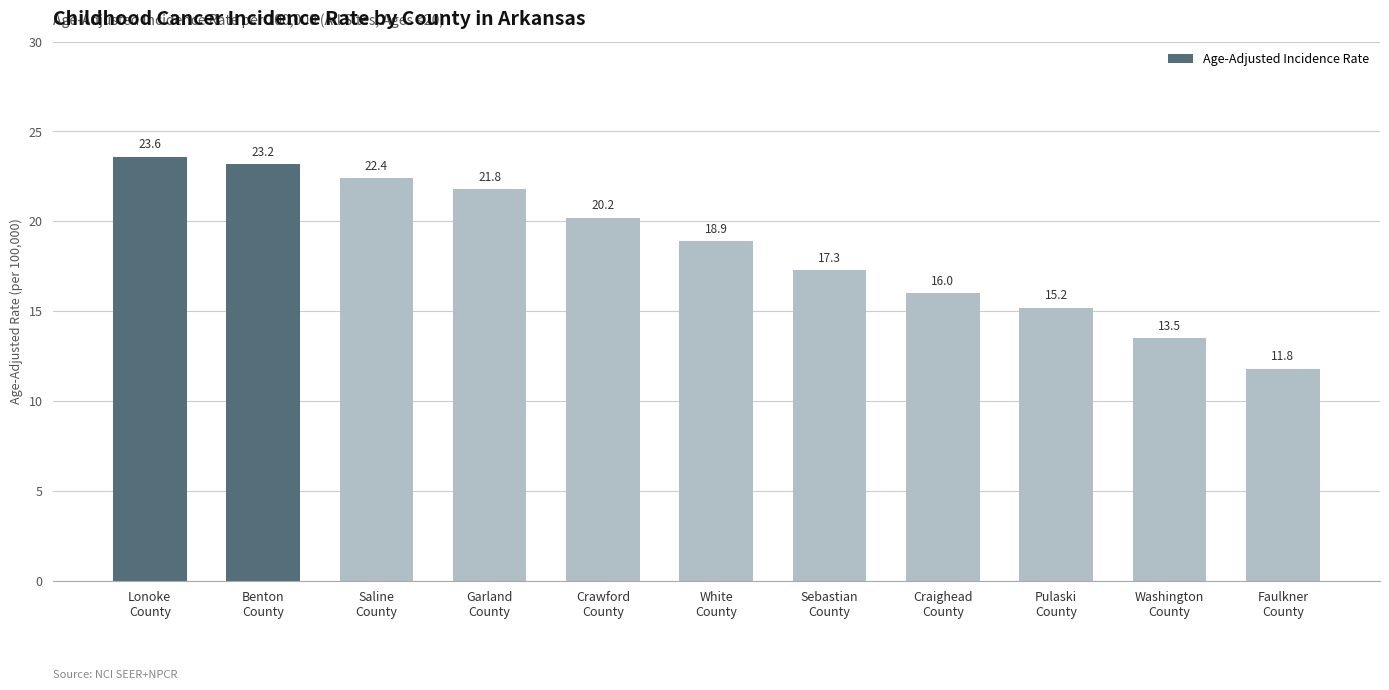

What is the difference between the values at Washington
County and Crawford
County?

6.7